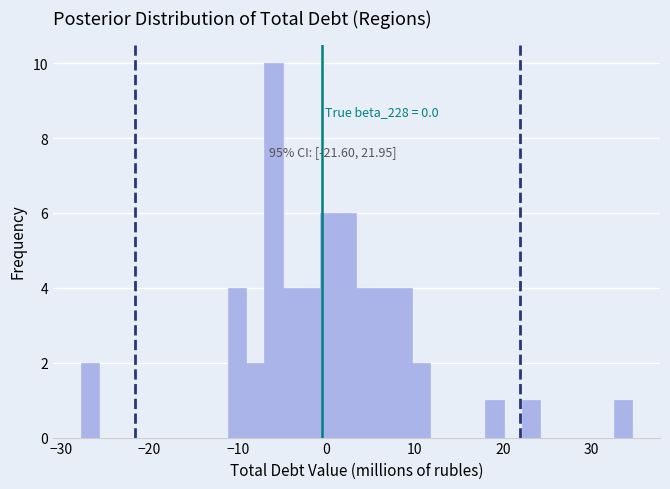

Read against the x-axis, roughly where is the centre of the tallest bar?

-6